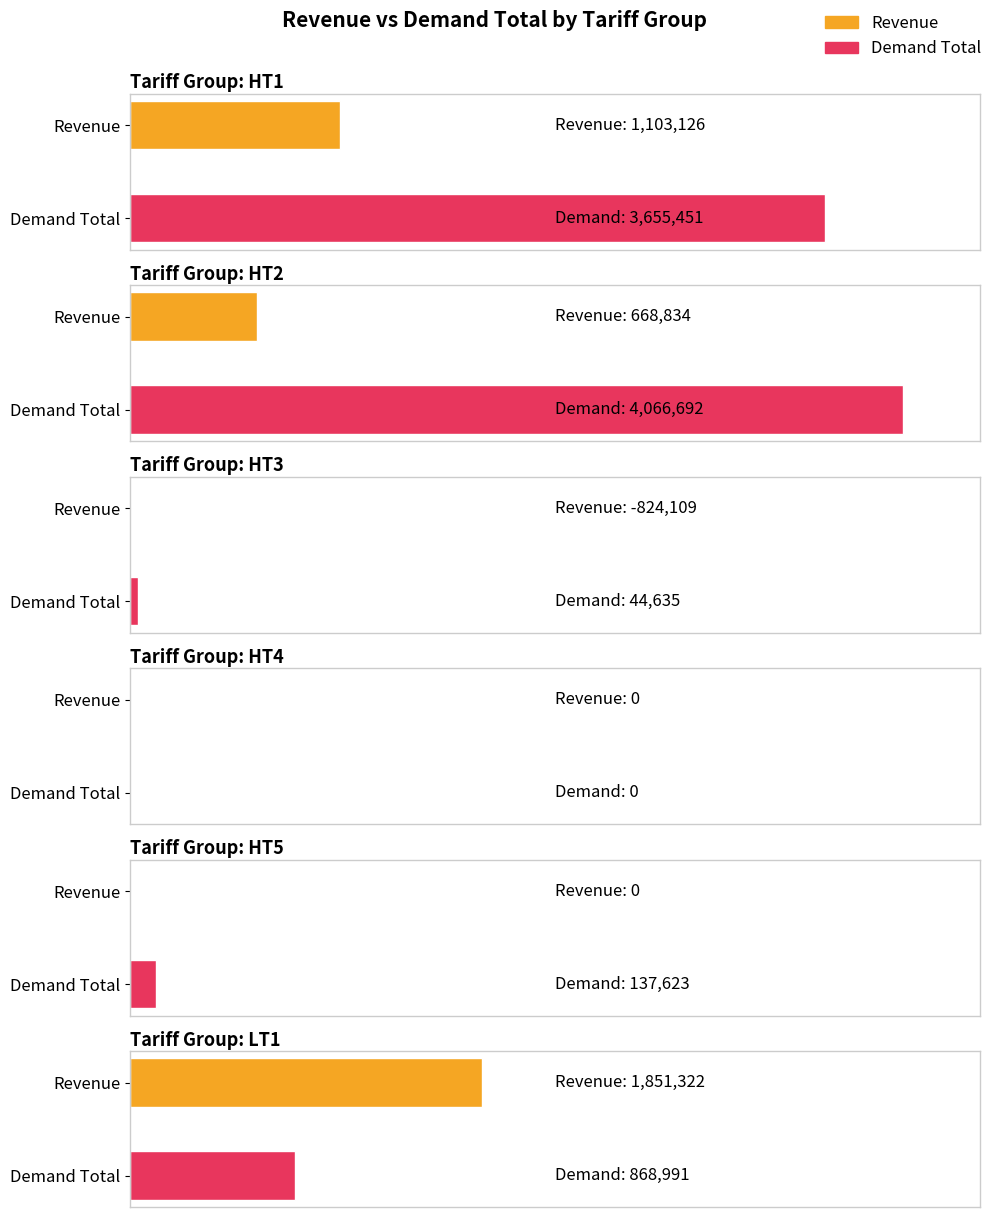

Which series has the largest total across all categories?

Demand Total